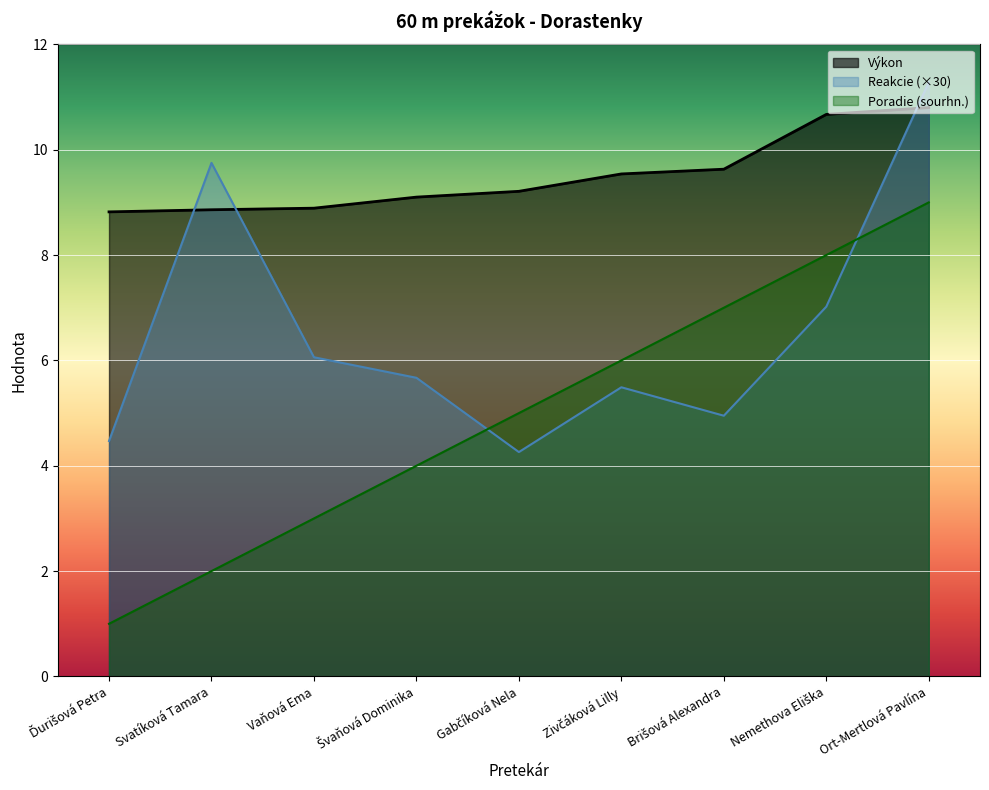

At which category is the sum across all series the highest?

Ort-Mertlová Pavlína